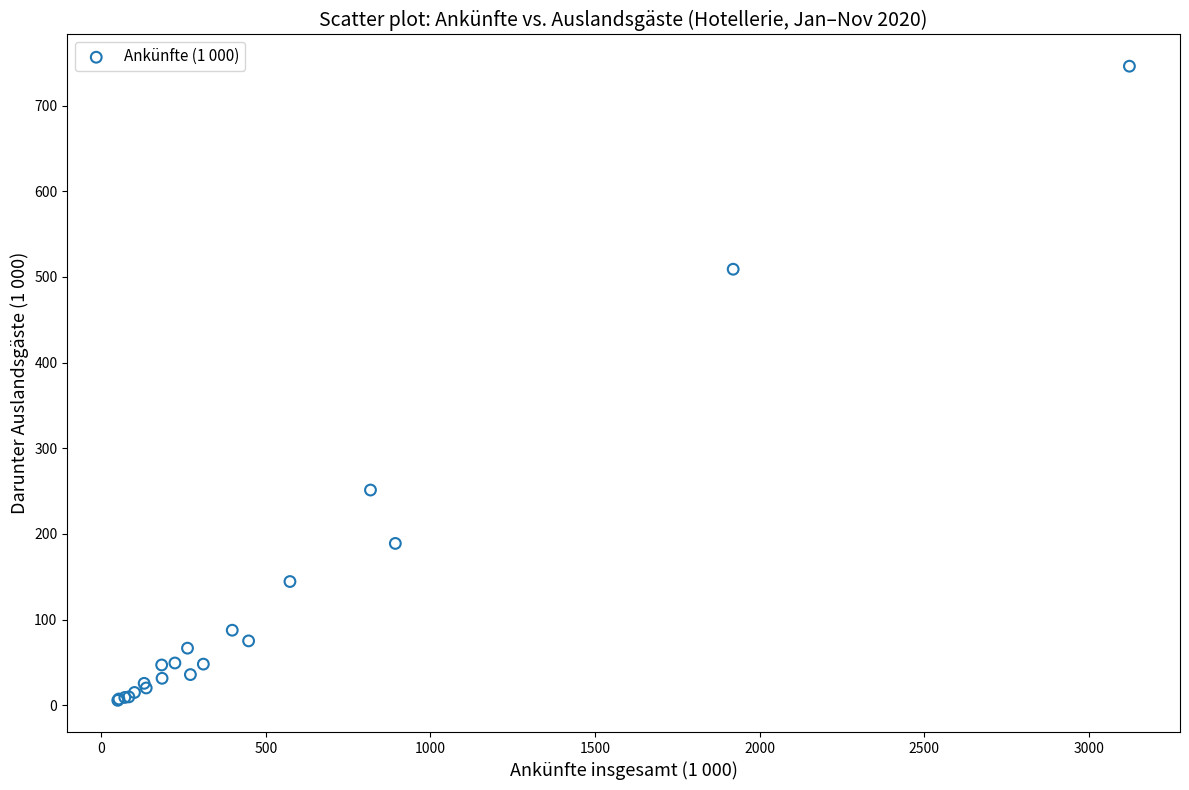

What Y value in the scatter plot is closest to 375?

251.3